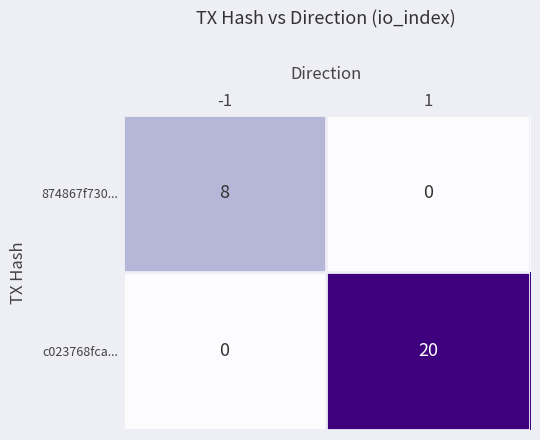

Which series has the widest spread of values?

c023768fca...